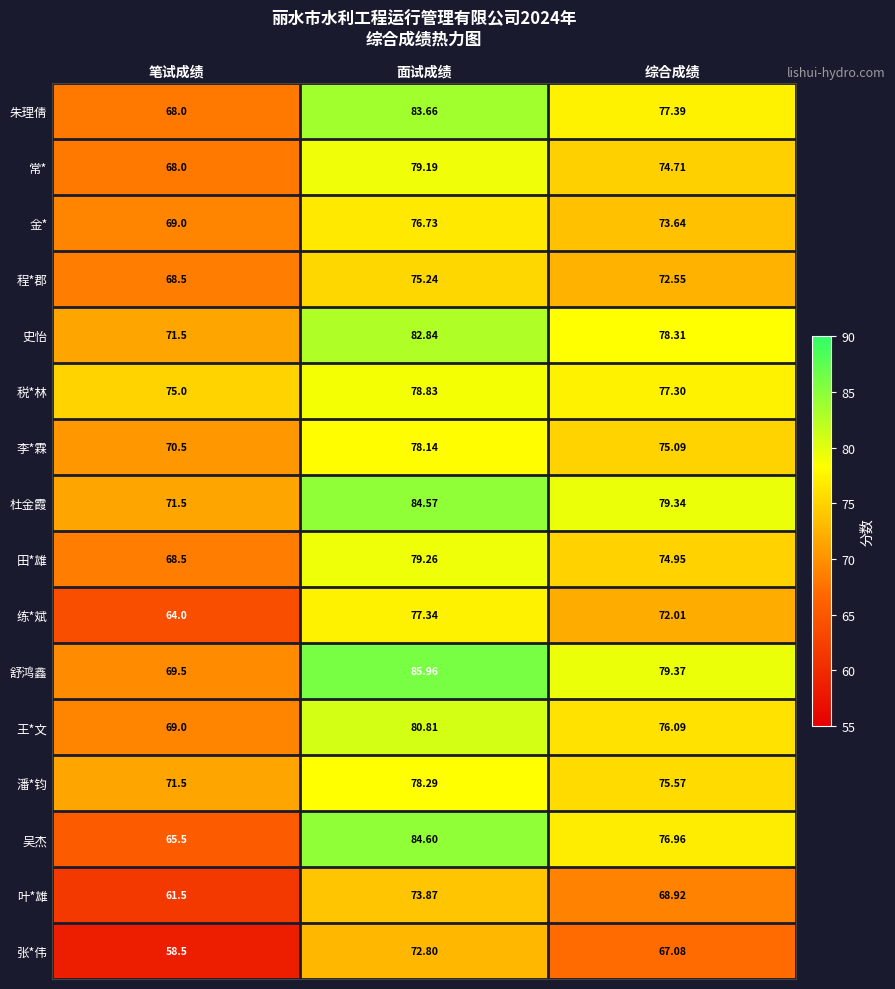

Which category has the lowest value across all series?

笔试成绩